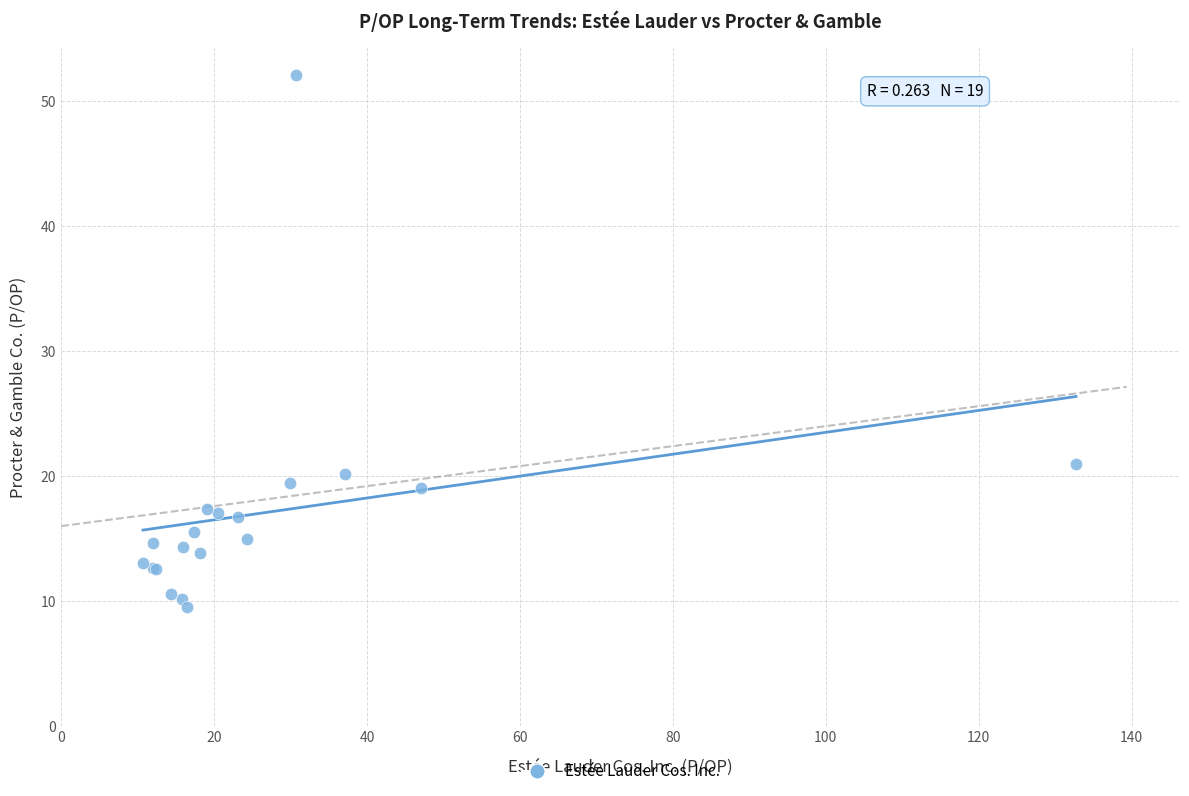

What Y value in the scatter plot is closest to 30?

21.0